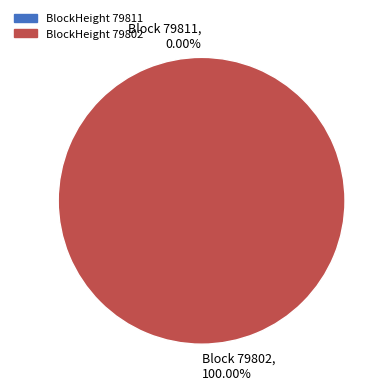

To the nearest percent, what is the average slice percentage?

50%